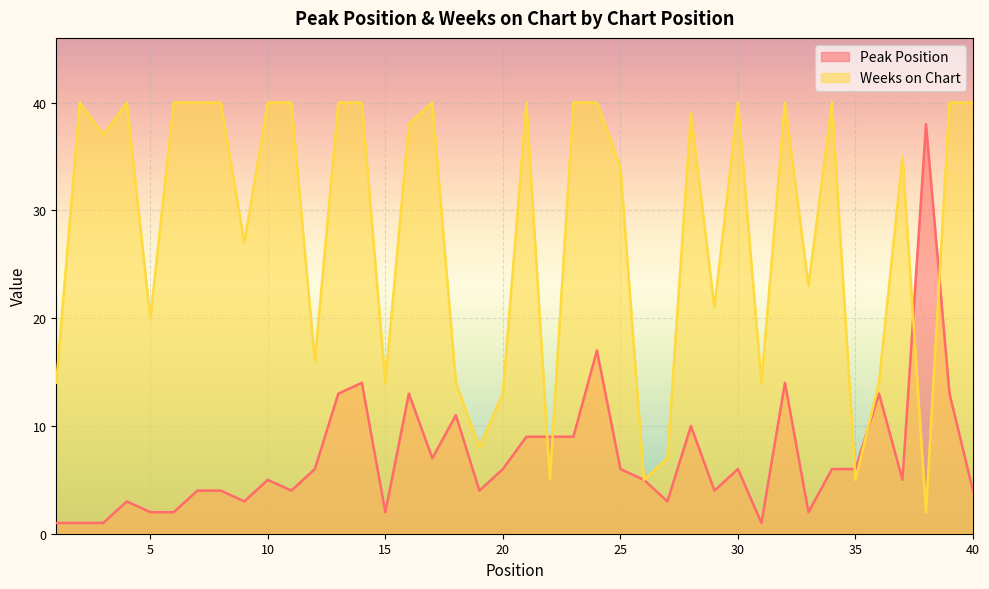

The value of Weeks on Chart at 24 is 15. True or false?

False